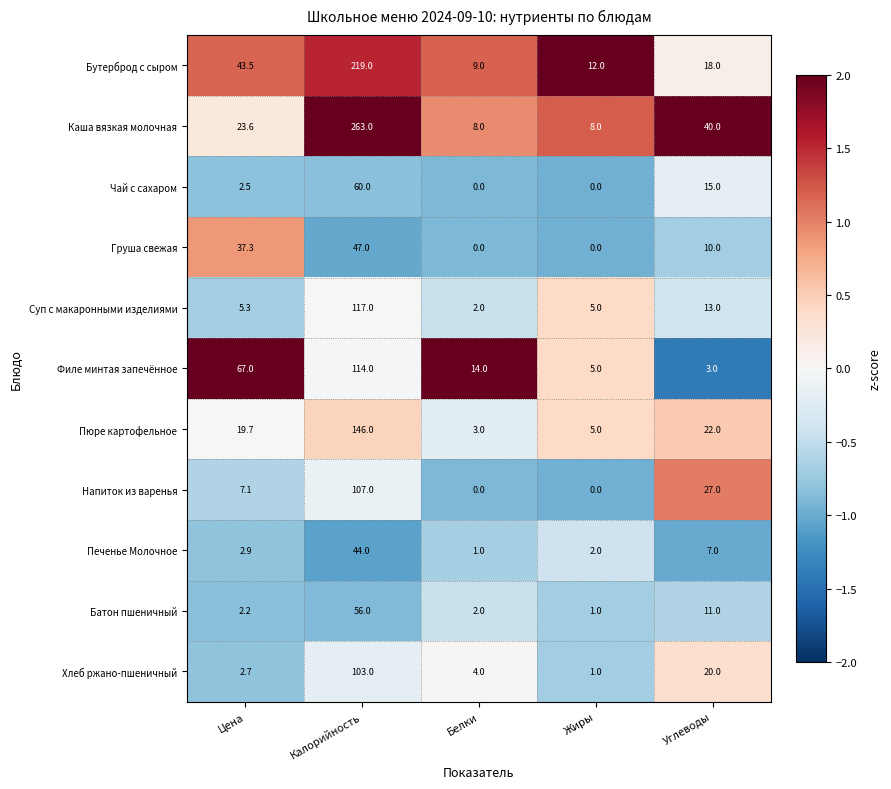

Which series has the largest range (max minus min)?

Каша вязкая молочная